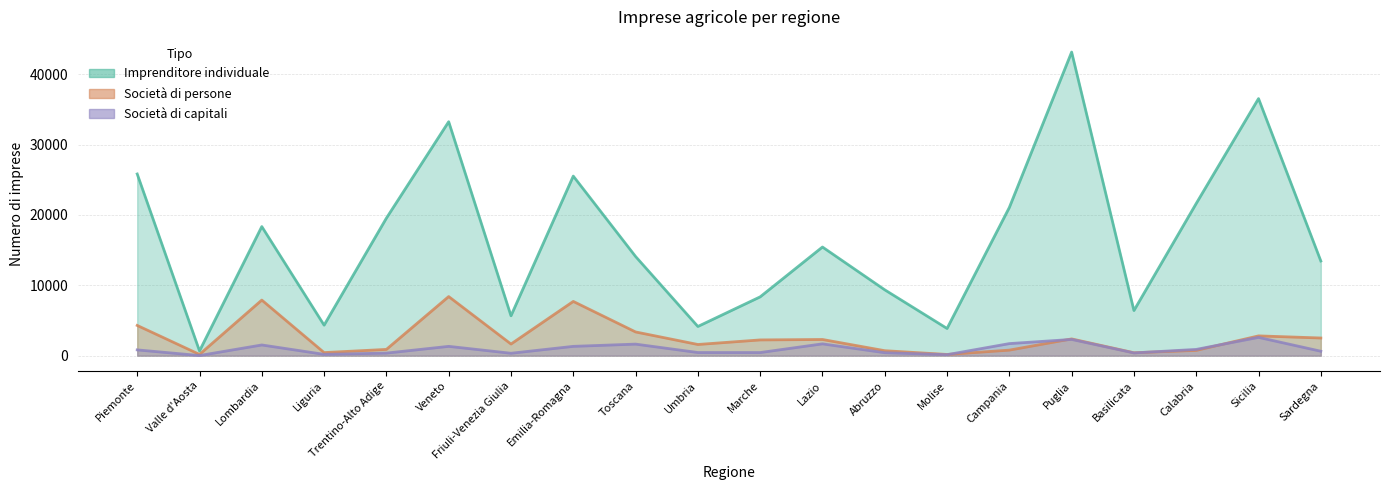

Is the value of Società di capitali at Molise greater than the value of Società di persone at Trentino-Alto Adige?

No